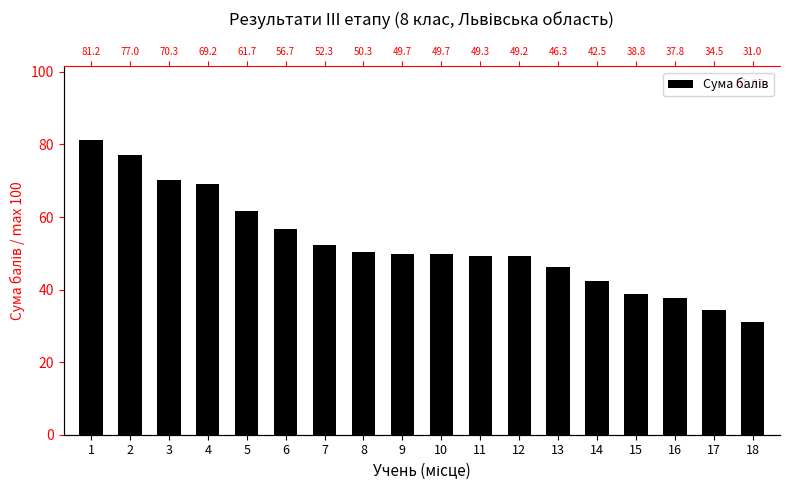

What is the change in value from 5 to 17?

-27.2